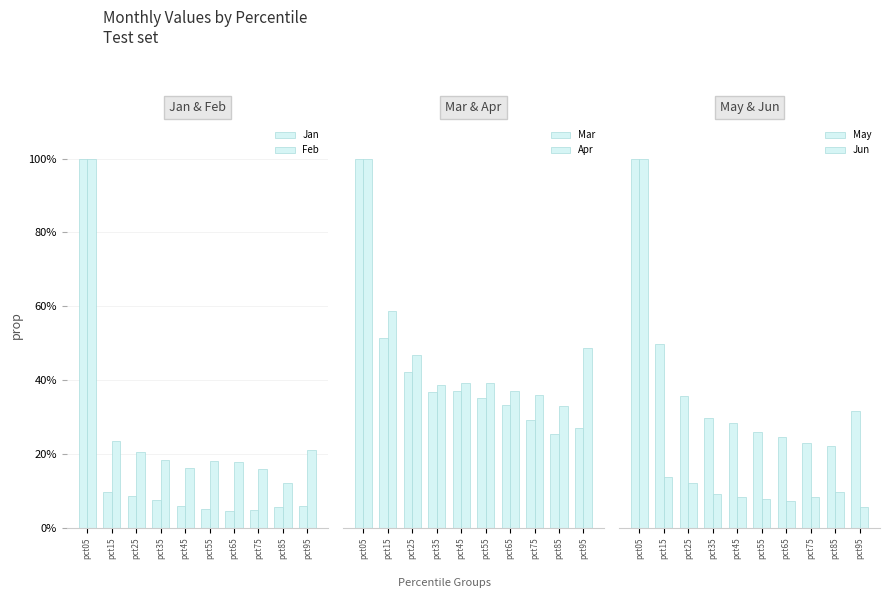

Read the Apr value at pct15.

58.7